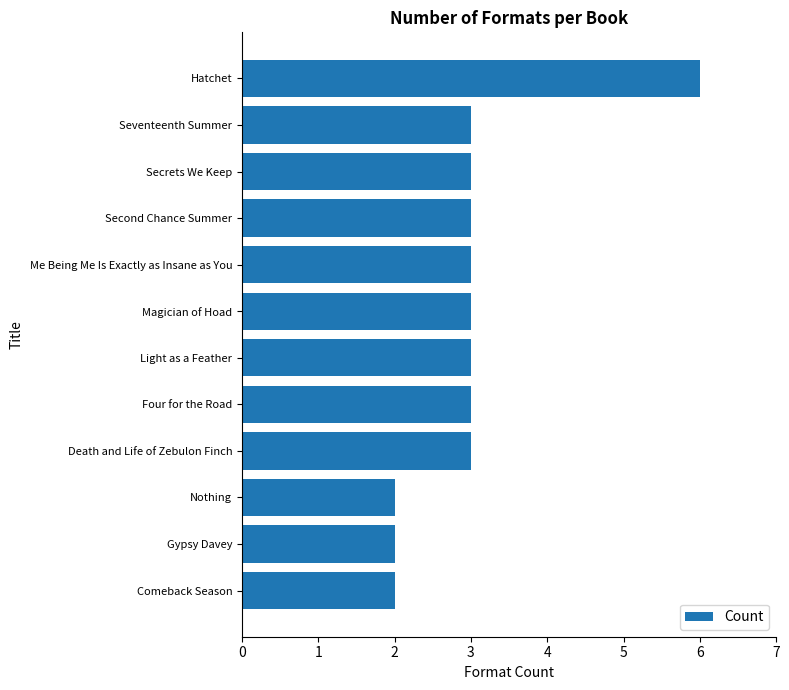

The chart shows a value of 4 at Death and Life of Zebulon Finch. True or false?

False